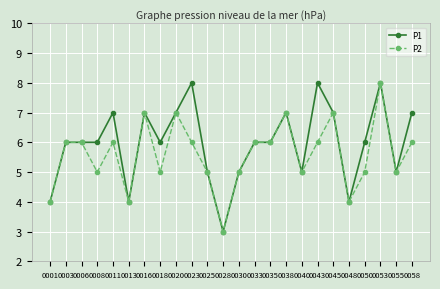

List the series in order of their overall mean, highest first.

P1, P2